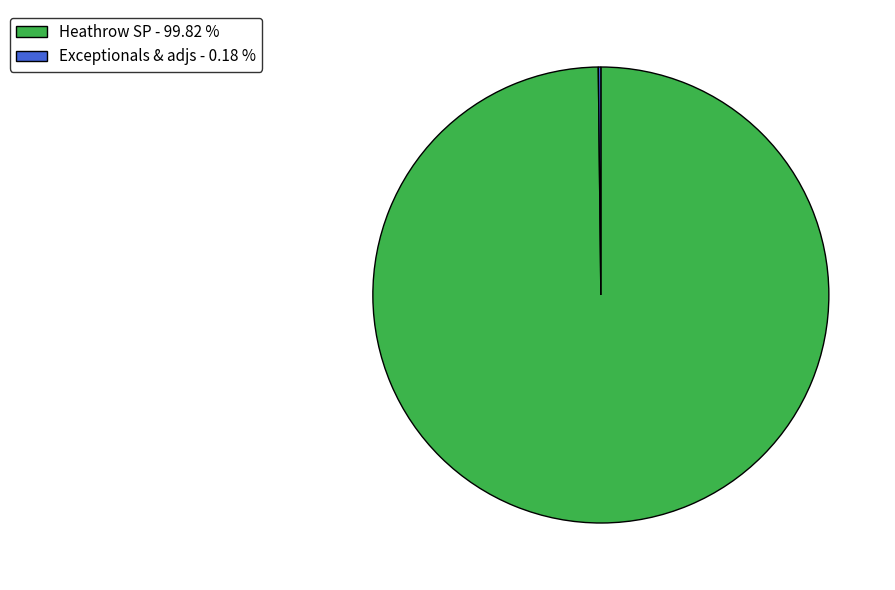

Does any single category account for the majority?

Yes